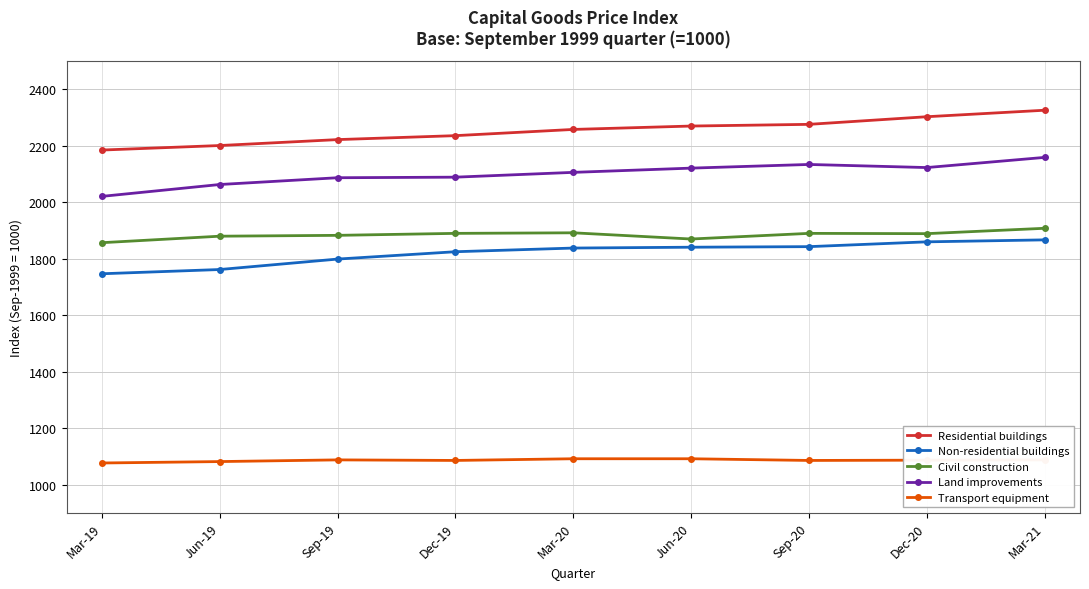

True or false: Residential buildings and Non-residential buildings cross at least once.

False